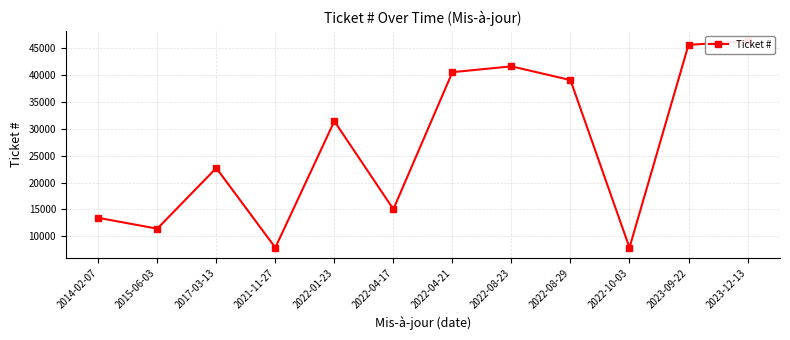

Where is the data nearest to the value 27100?

2022-01-23